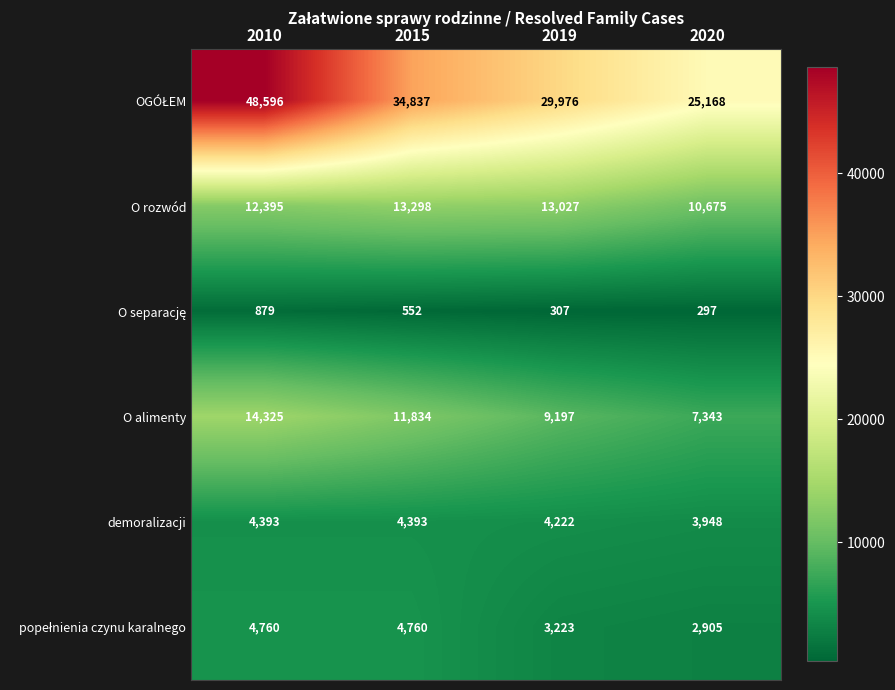

At which category does the chart reach its minimum across all series?

2020